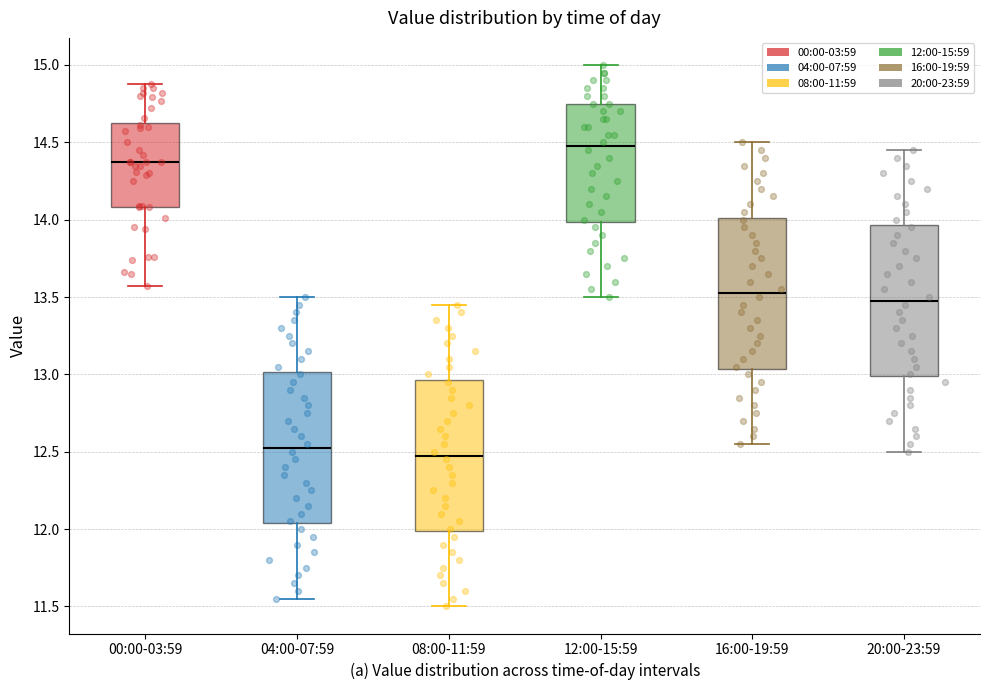

Reading left to right, transcribe this box plot: for each box, give where its median line is, the range the box spans, and where its two whiskers end, as read against the y-axis. The values are not printed on the chart, so give them approximately, as read against the axis.

00:00-03:59: median 14.35, box 14.10 to 14.60, whiskers 13.55 to 14.90
04:00-07:59: median 12.55, box 12.05 to 13.00, whiskers 11.55 to 13.50
08:00-11:59: median 12.50, box 12.00 to 12.95, whiskers 11.50 to 13.45
12:00-15:59: median 14.50, box 14.00 to 14.75, whiskers 13.50 to 15.00
16:00-19:59: median 13.55, box 13.05 to 14.00, whiskers 12.55 to 14.50
20:00-23:59: median 13.50, box 13.00 to 13.95, whiskers 12.50 to 14.45